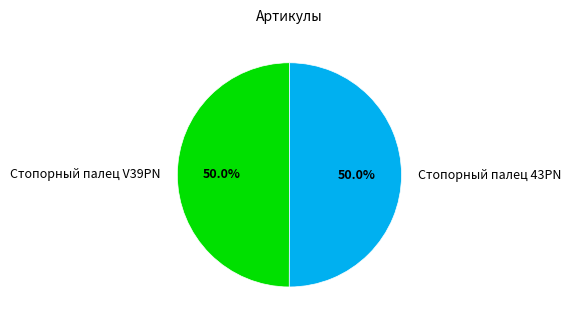

To the nearest percent, what is the combined percentage of Стопорный палец 43PN and Стопорный палец V39PN?

100%